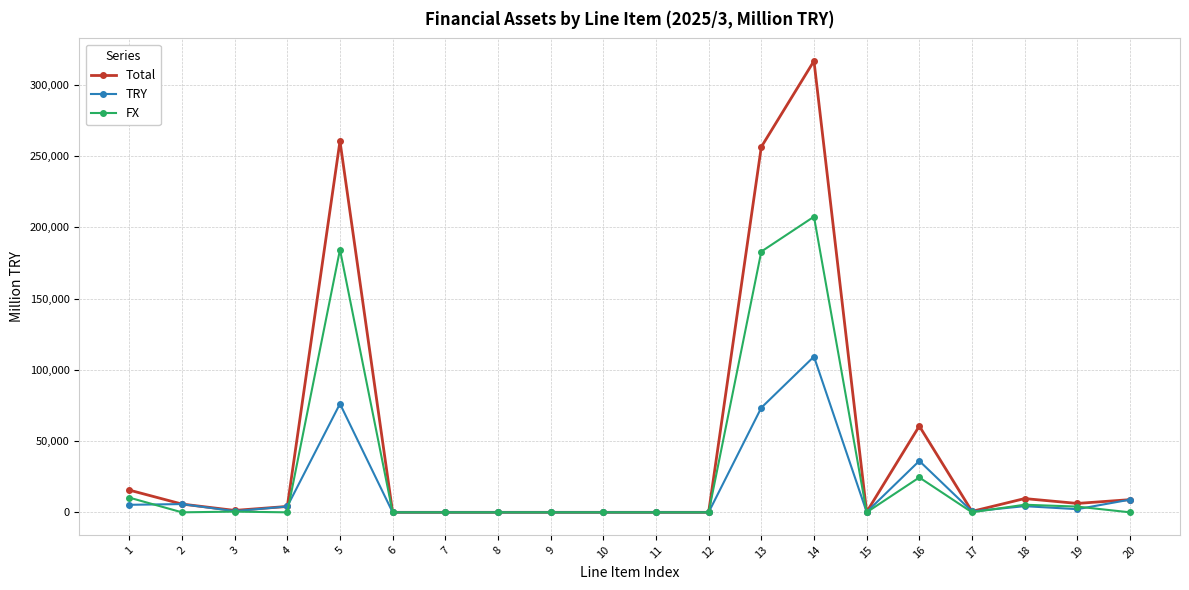

The value of TRY at 9 is -72708. True or false?

False